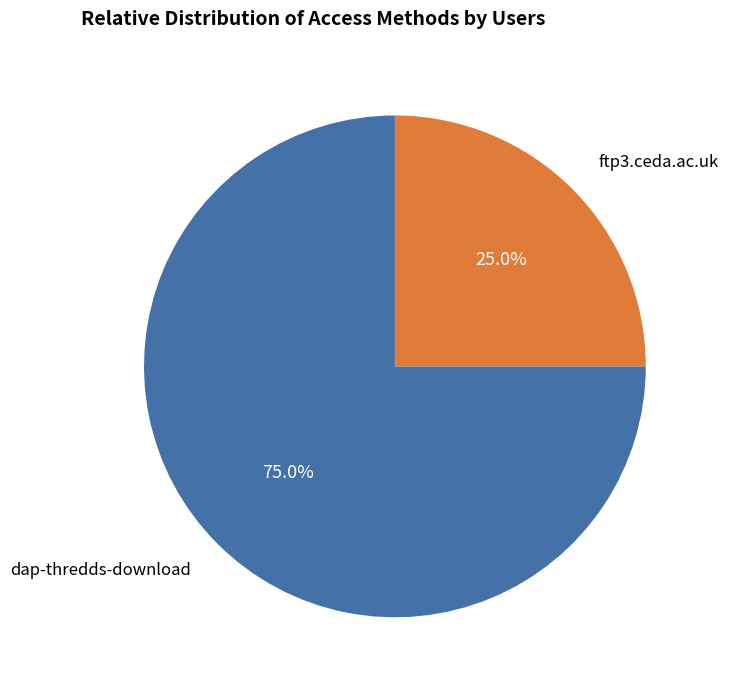

What percentage is the ftp3.ceda.ac.uk slice, to the nearest percent?

25%